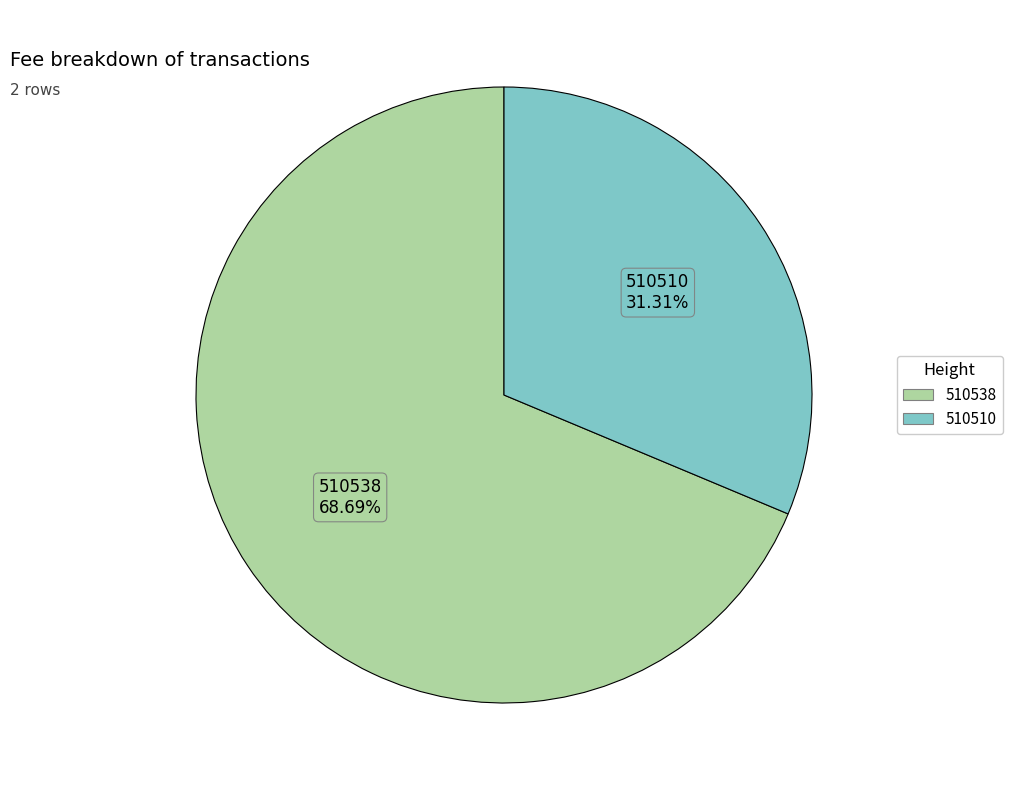

Rank the categories by value from lowest to highest.

510510, 510538